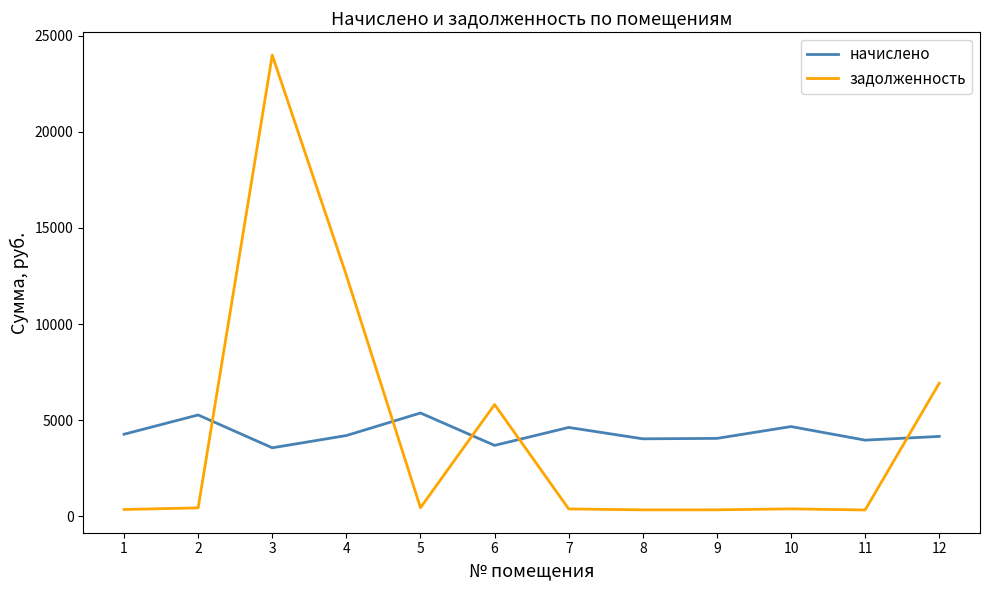

How many intersections are there between начислено and задолженность?

5